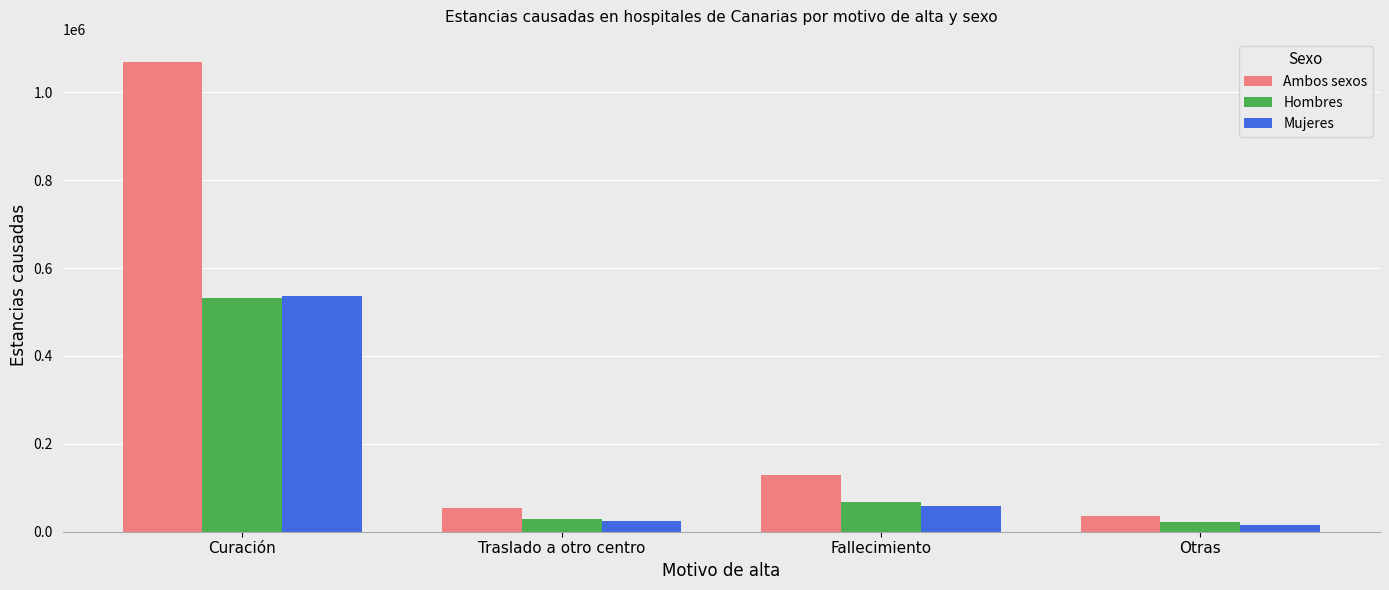

Which series has the largest total across all categories?

Ambos sexos